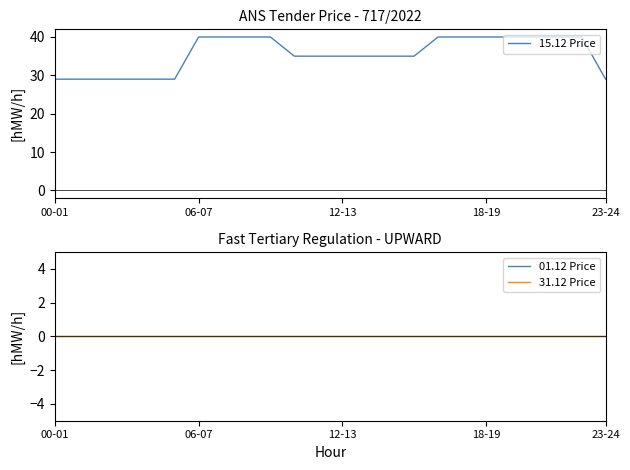

What position from the left is 00-01?

1